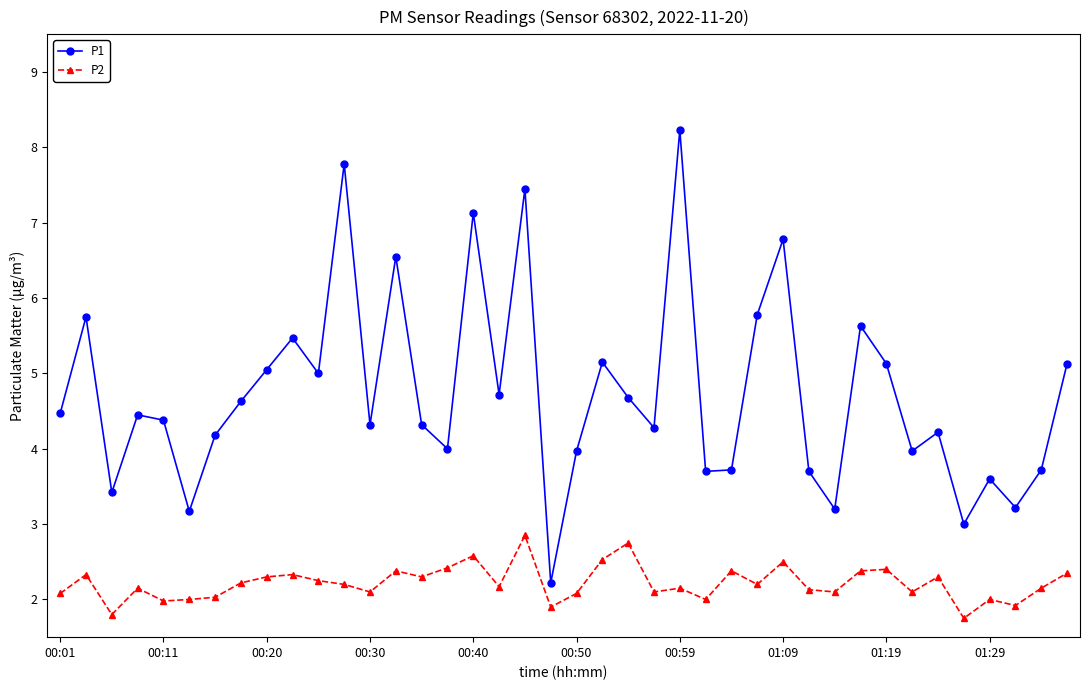

How many data points does each series have?

40